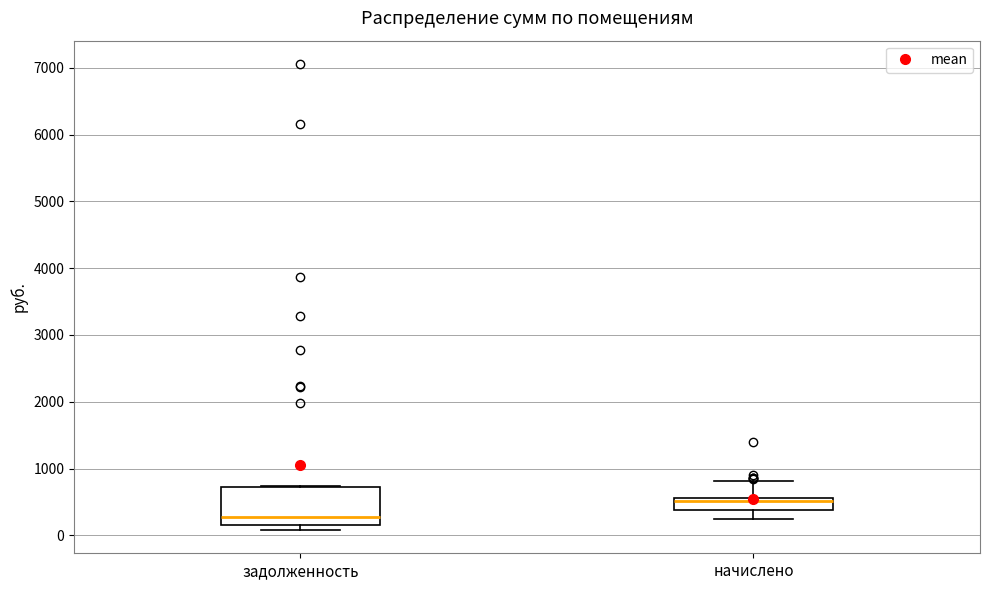

Reading left to right, transcribe this box plot: for each box, give where its median line is, the range the box spans, and where its two whiskers end, as read against the y-axis. The values are not printed on the chart, so give them approximately, as read against the axis.

задолженность: median 300, box 200 to 700, whiskers 100 to 700
начислено: median 500, box 400 to 600, whiskers 200 to 800